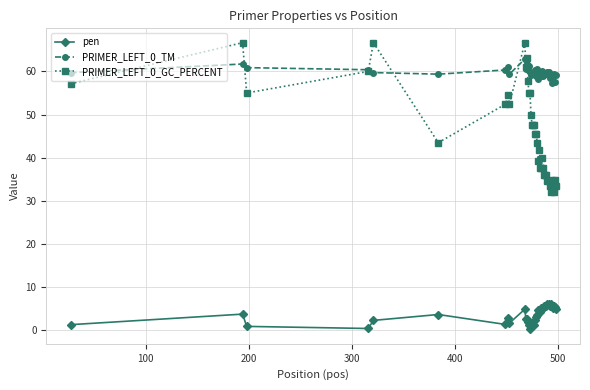

Rank the series by their maximum value, from lowest to highest.

pen, PRIMER_LEFT_0_TM, PRIMER_LEFT_0_GC_PERCENT